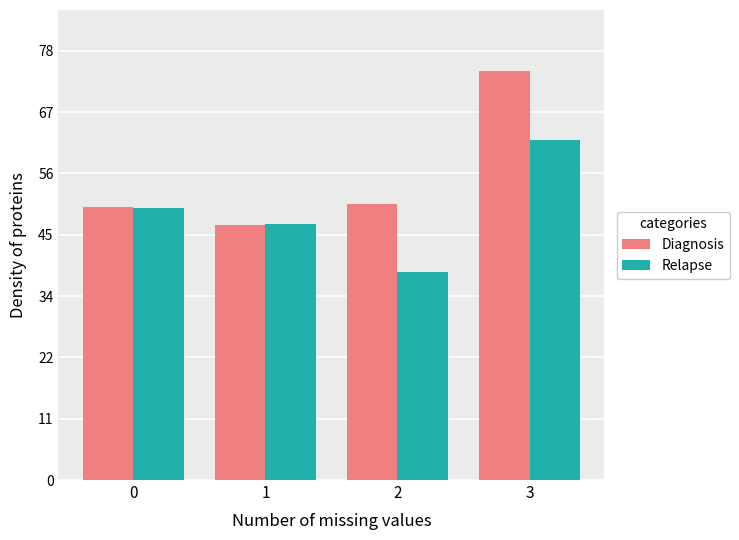

Reading left to right, transcribe all the data shown in this chart.

Diagnosis: 0=49.9	1=46.6	2=50.5	3=74.6
Relapse: 0=49.7	1=46.8	2=37.9	3=62.1